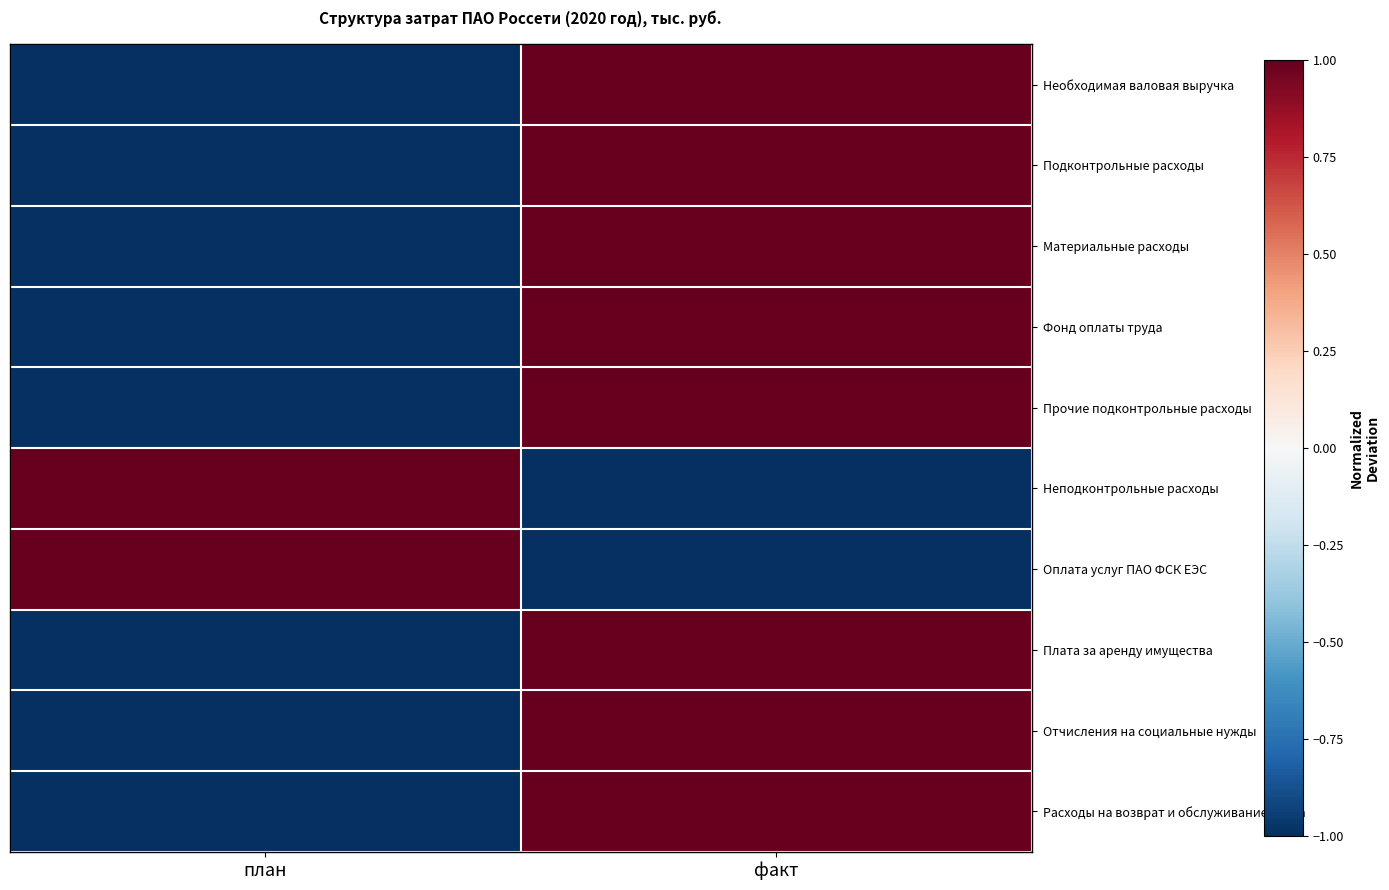

What is the spread (max minus min) of values at факт?

2.0